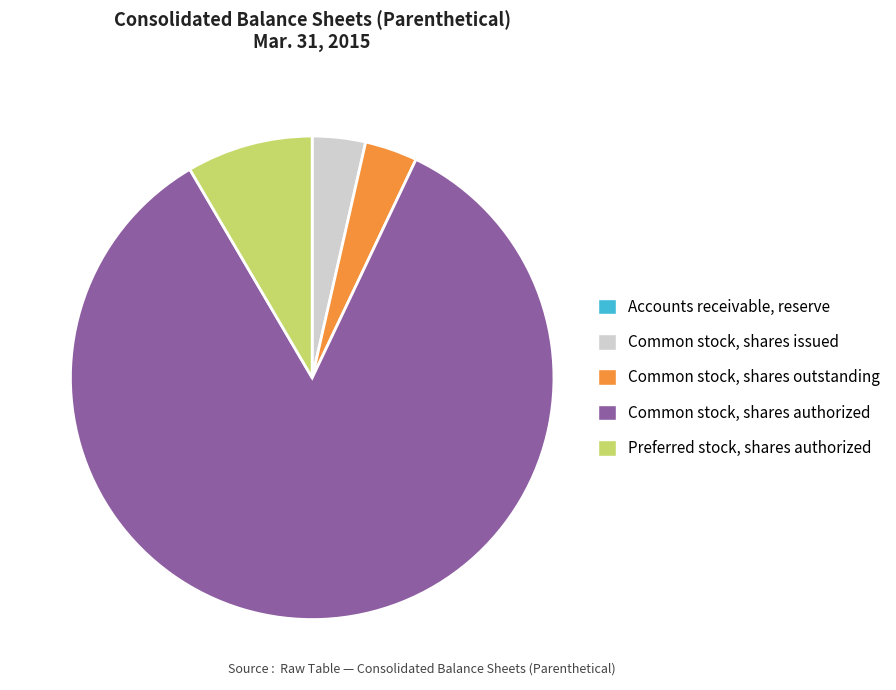

Which slice represents more than half of the pie?

Common stock, shares authorized